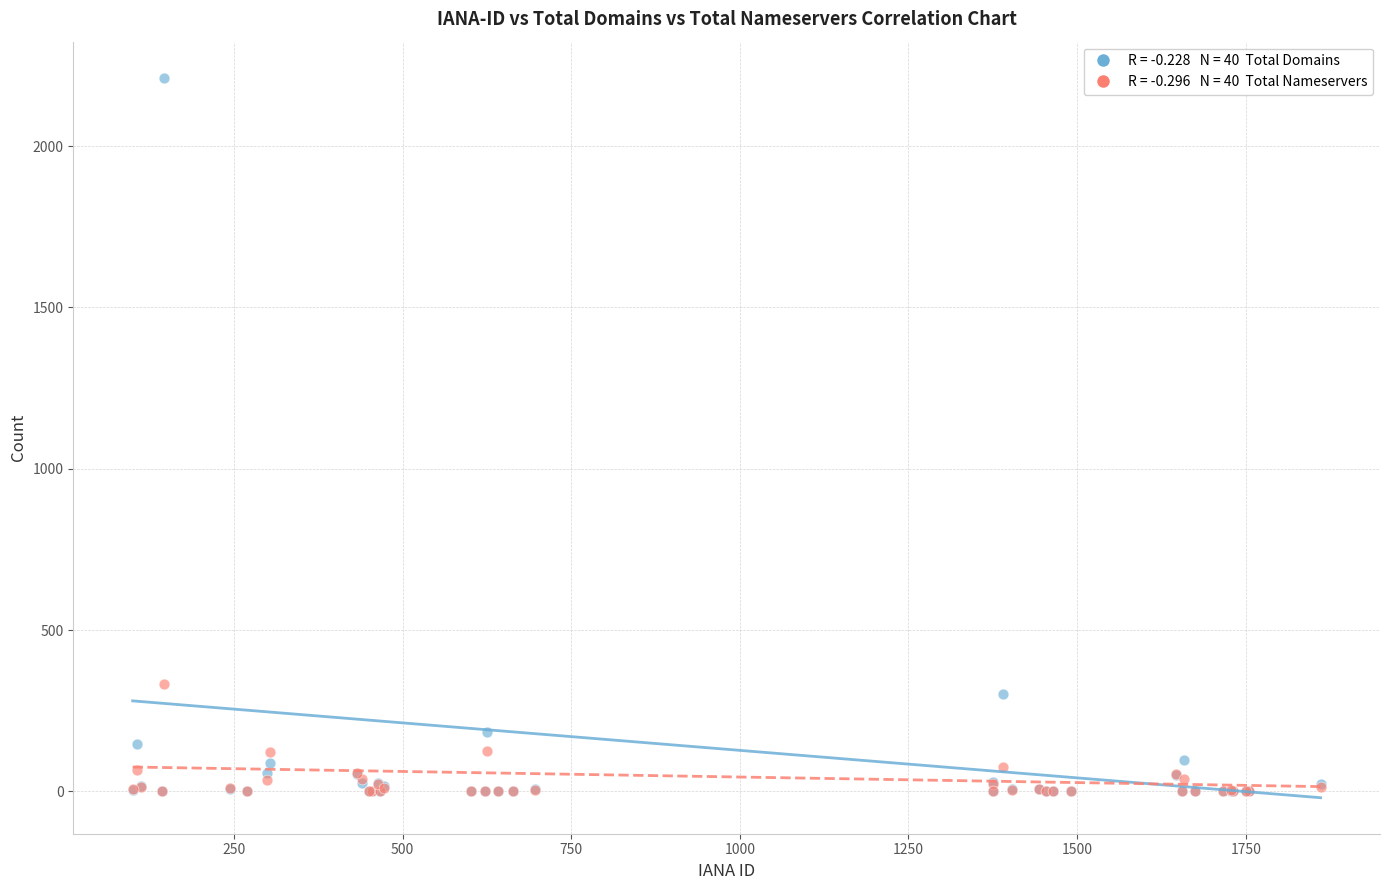

Across all series, what Y value is closest to 1106?

334